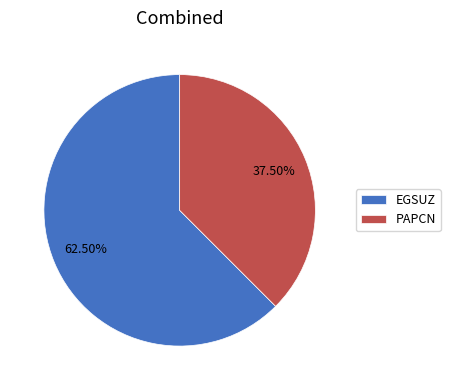

Which slice represents more than half of the pie?

EGSUZ